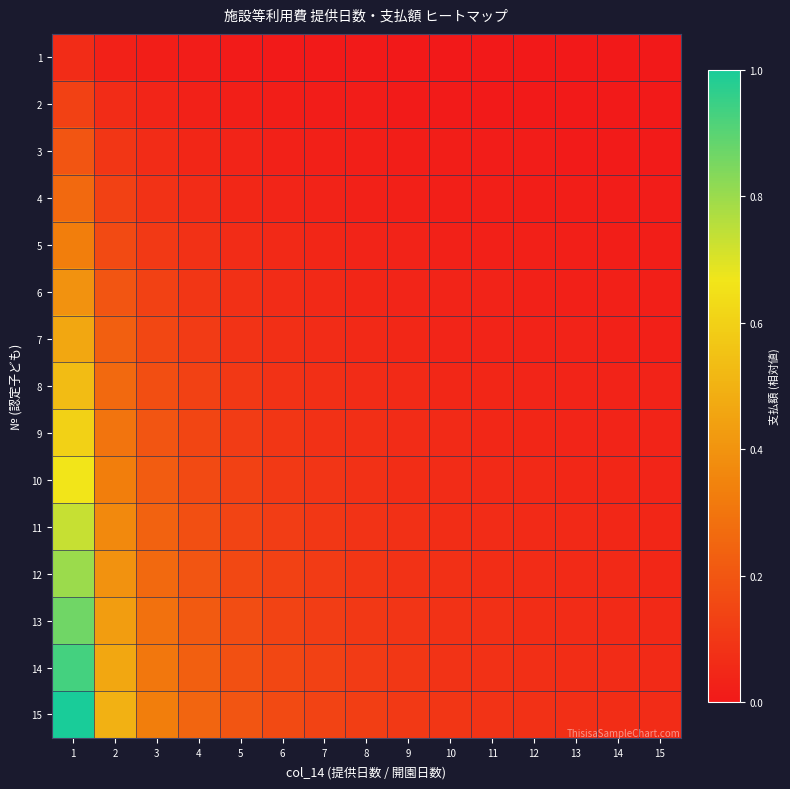

Which category has the lowest value across all series?

15